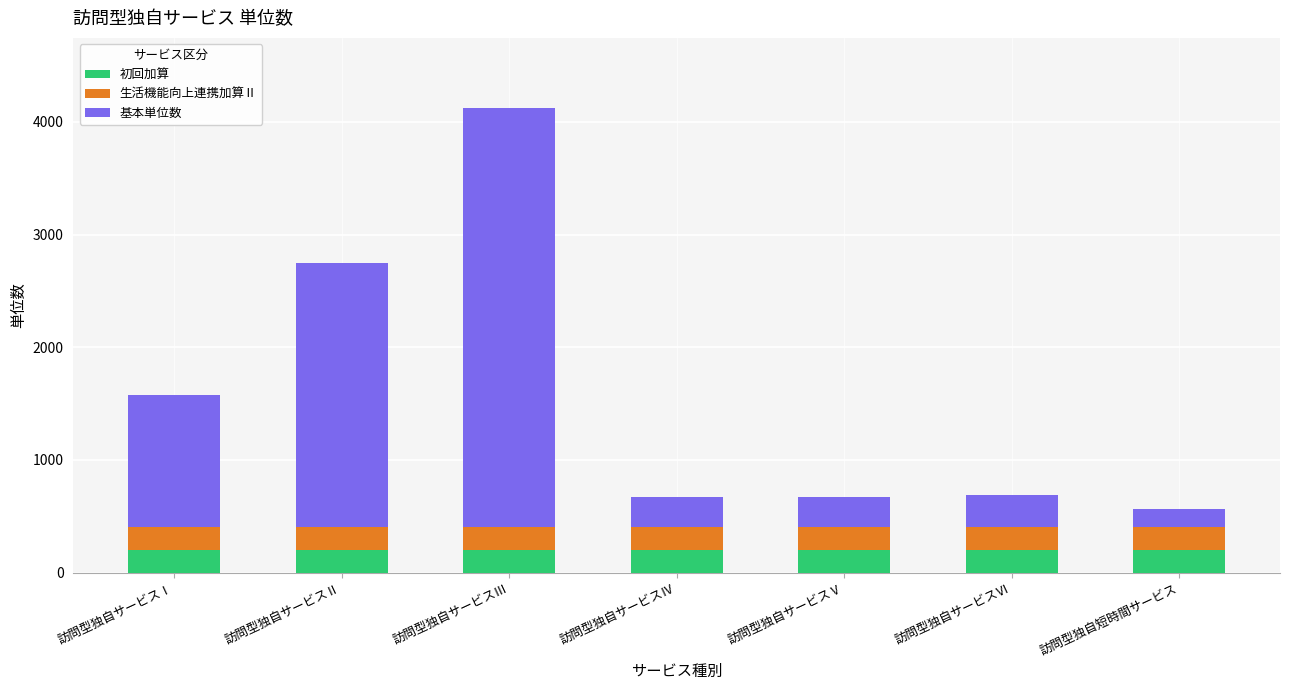

How many series are shown in this chart?

3